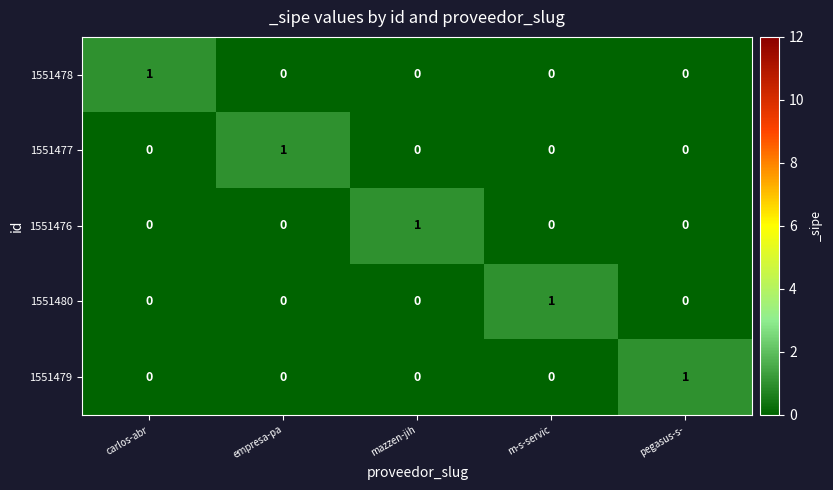

Reading right to left, what are all the values shown in this chart?

1551478: 0	0	0	0	1
1551477: 0	0	0	1	0
1551476: 0	0	1	0	0
1551480: 0	1	0	0	0
1551479: 1	0	0	0	0